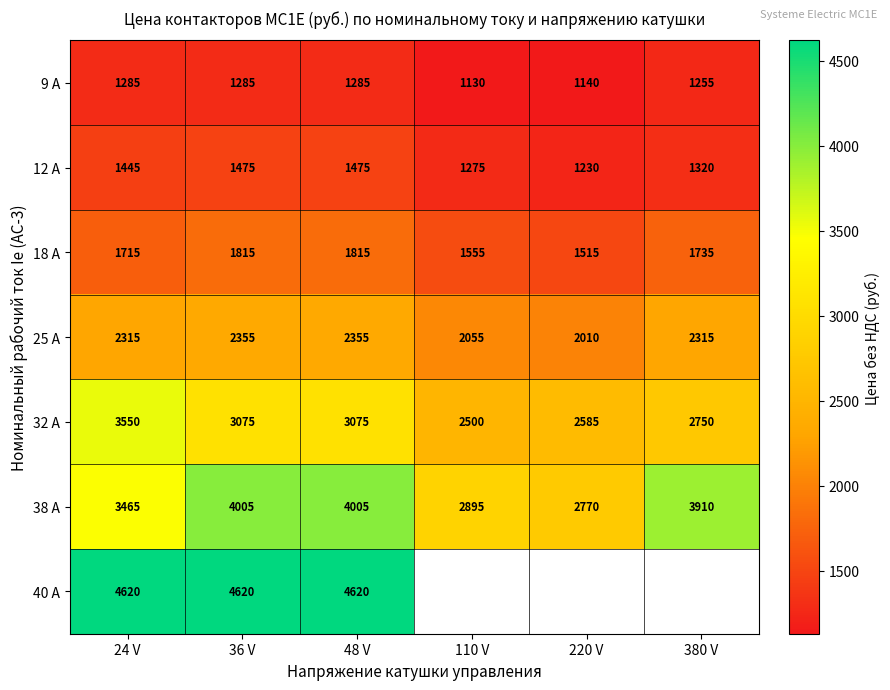

What is the difference between the maximum and minimum values in the 32 A series?

1050